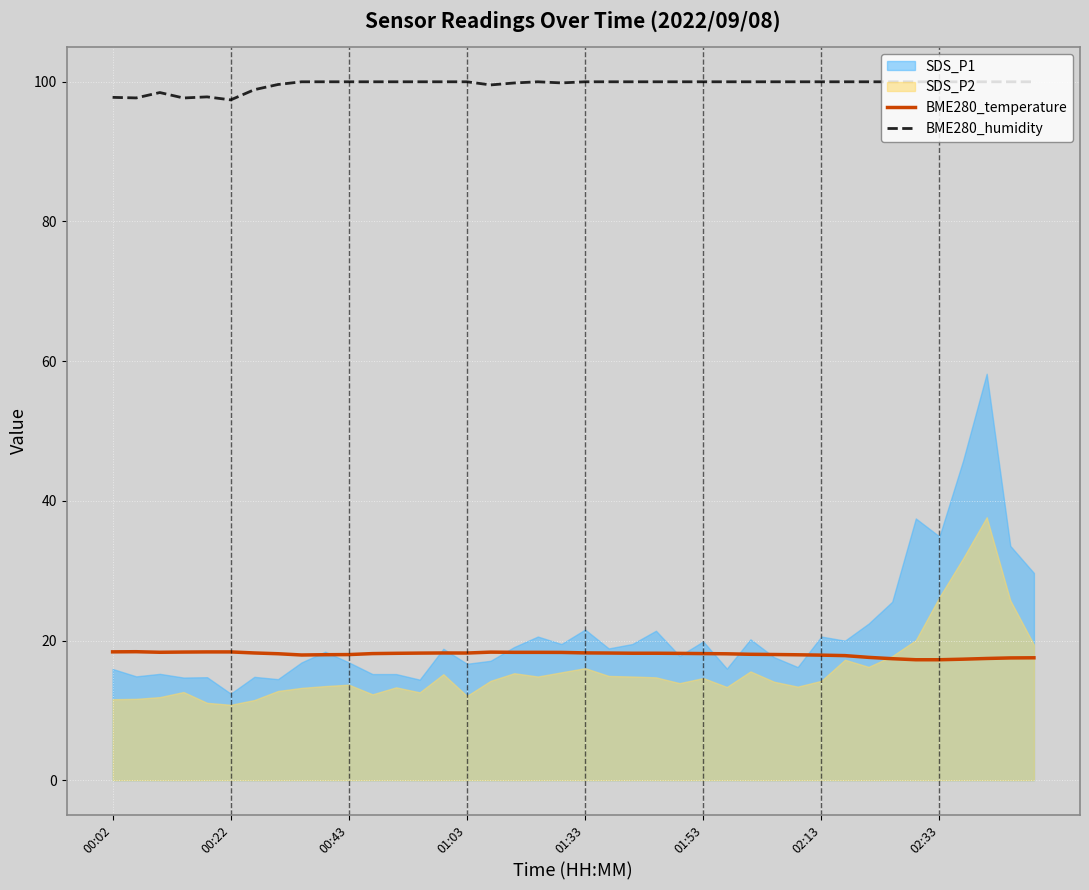

True or false: BME280_temperature and BME280_humidity intersect in this chart.

False